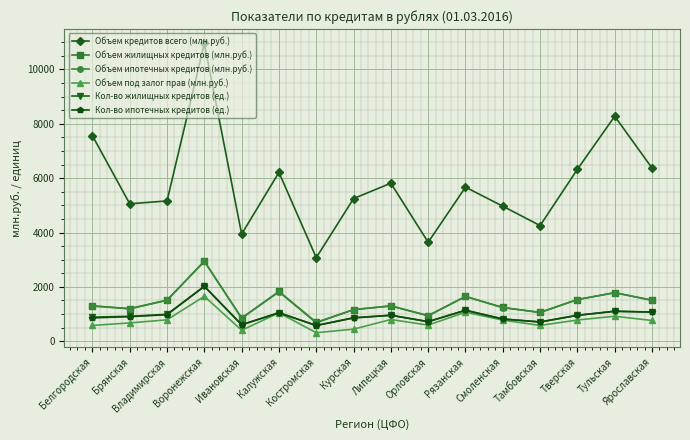

What are all the series names shown in the legend?

Объем кредитов всего (млн.руб.), Объем жилищных кредитов (млн.руб.), Объем ипотечных кредитов (млн.руб.), Объем под залог прав (млн.руб.), Кол-во жилищных кредитов (ед.), Кол-во ипотечных кредитов (ед.)